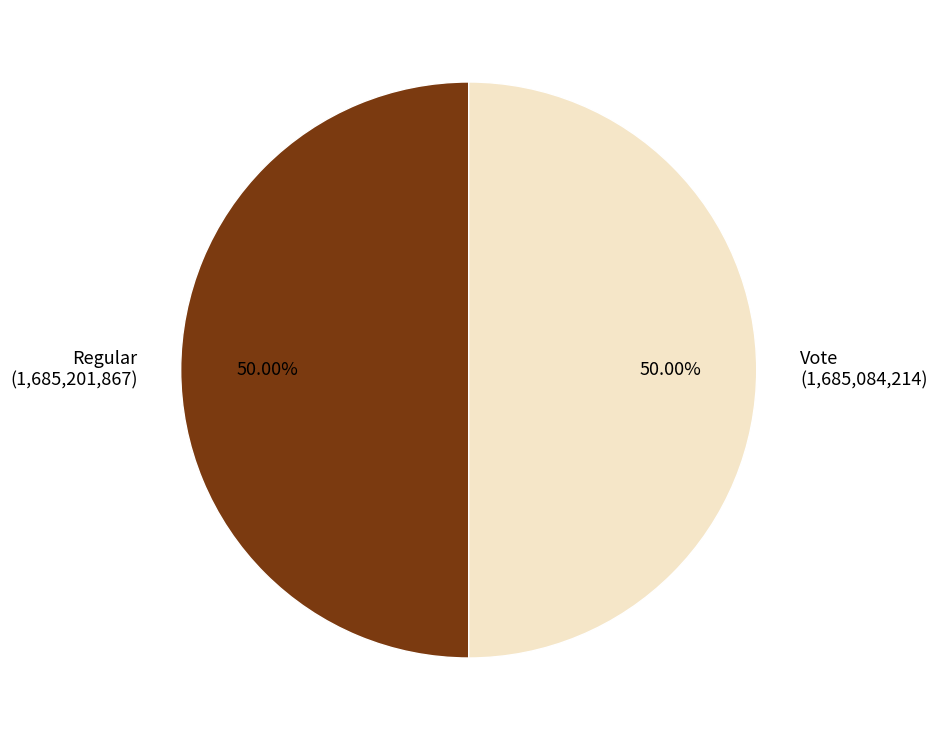

Is it true that Regular is 50% of the pie?

True